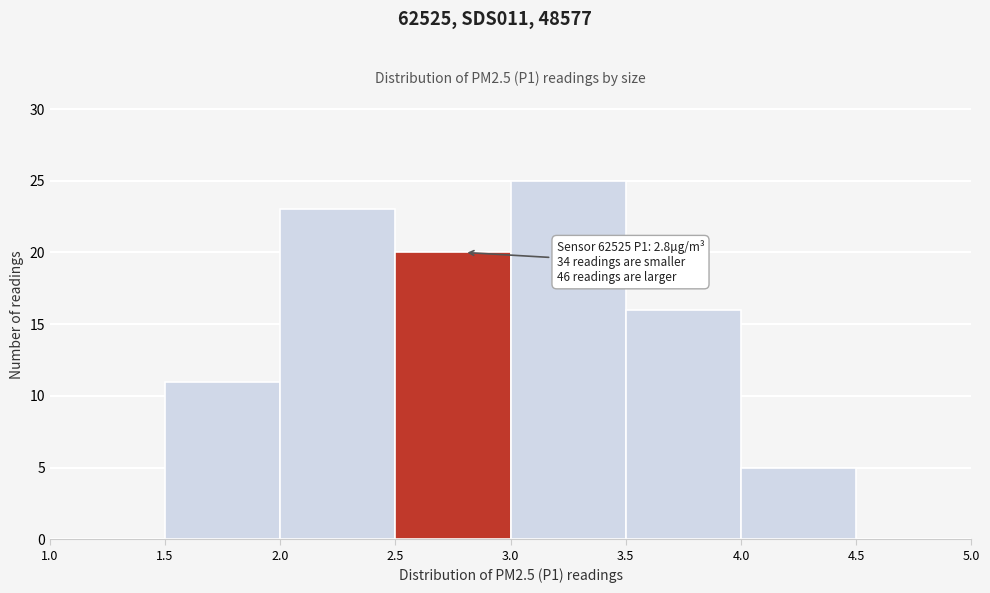

Over which range of the x-axis is the bar tallest?

3.0 to 3.5